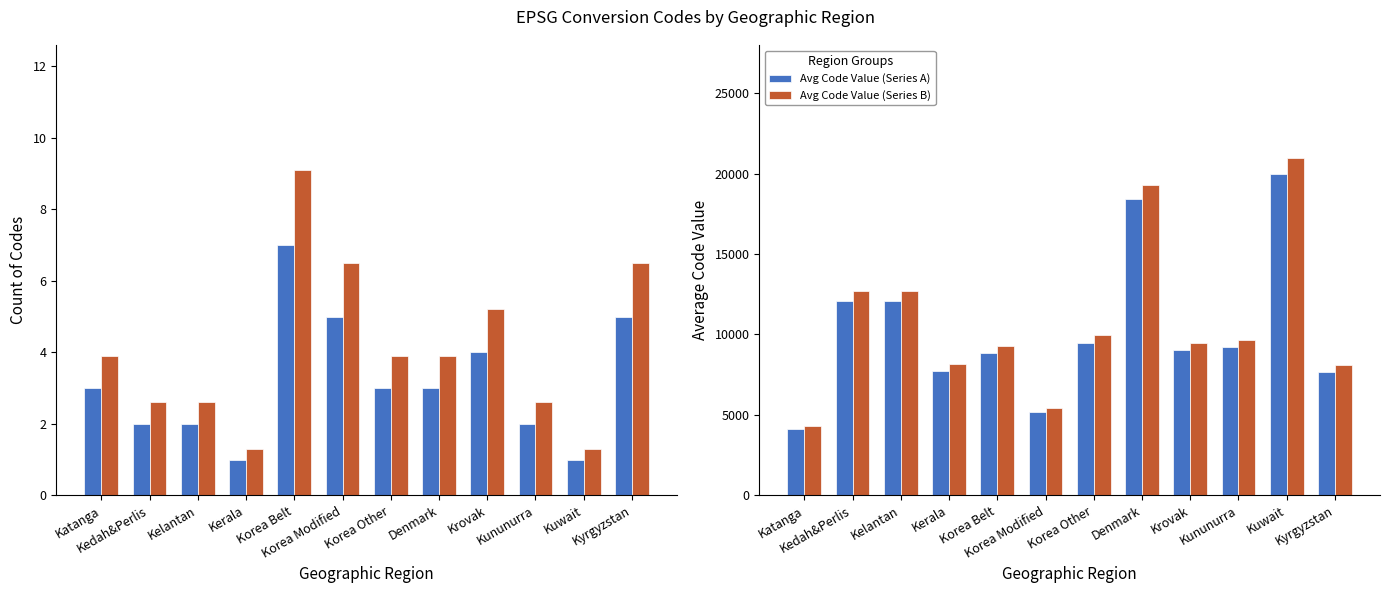

The value of Avg Code Value (Series B) at Korea Other is 9958.9. True or false?

True